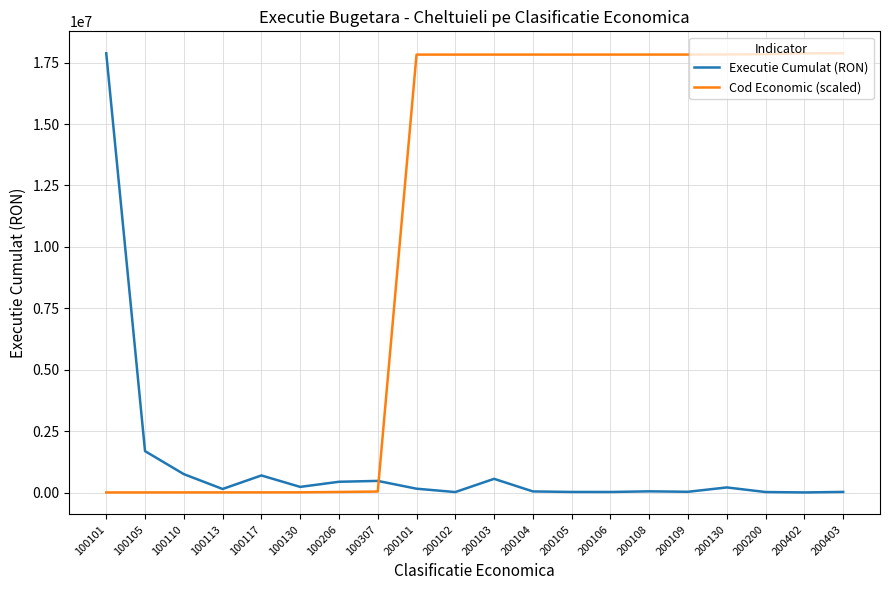

Where is the first local maximum for Executie Cumulat (RON)?

100117